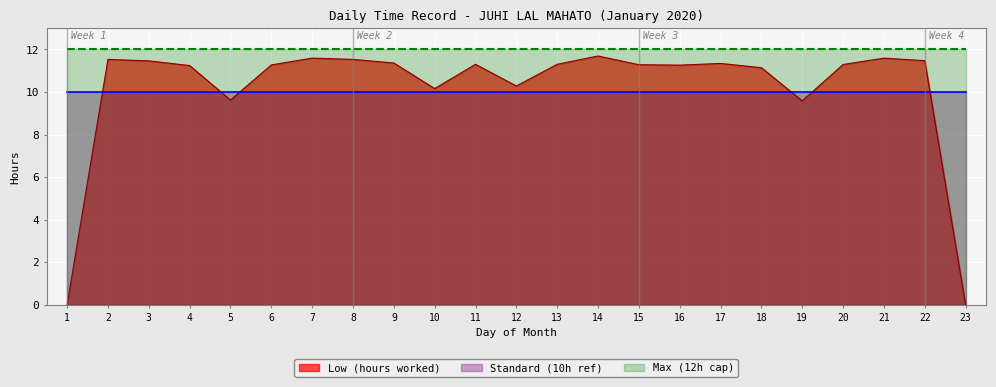

What value does the Standard (10h ref) series have at 20?

10.0